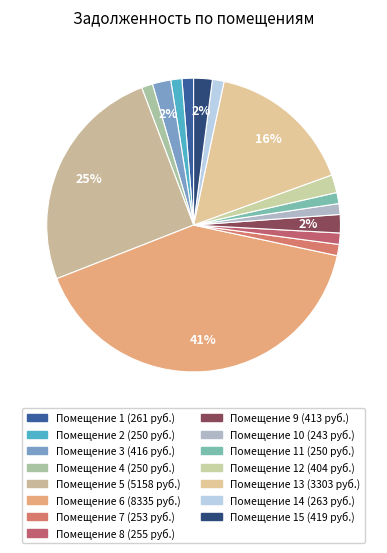

Count the number of slices in the pie.

15